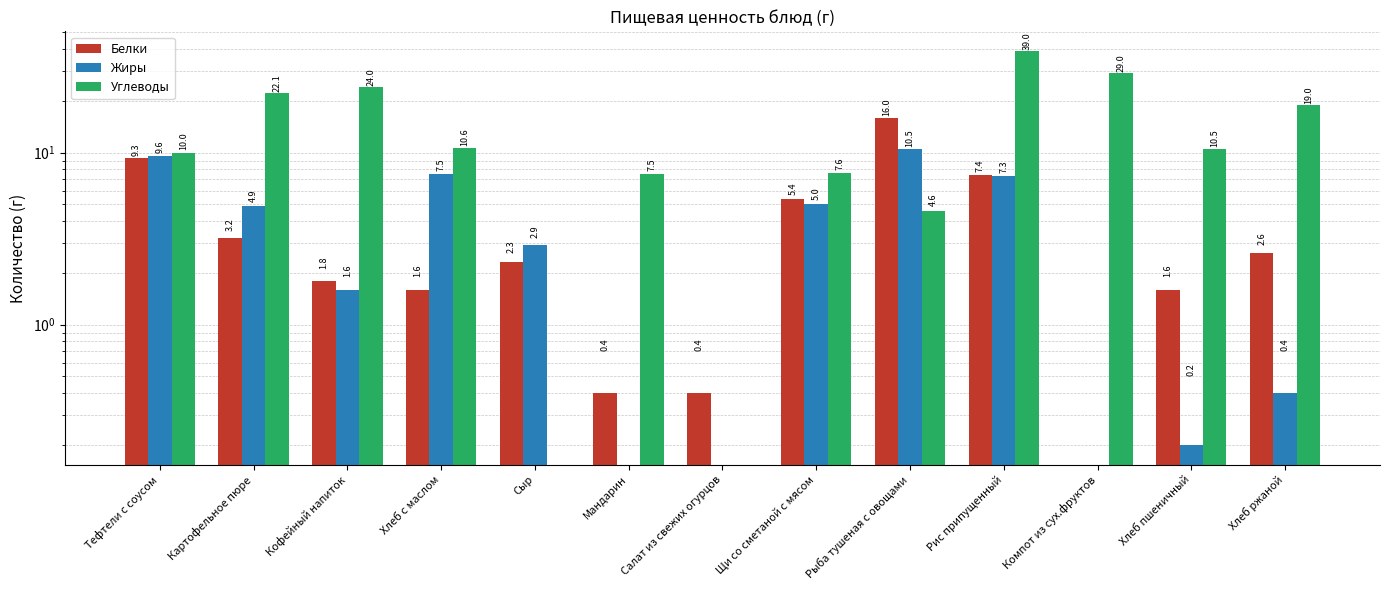

What is the difference between the highest and lowest values at Хлеб ржаной?

18.6